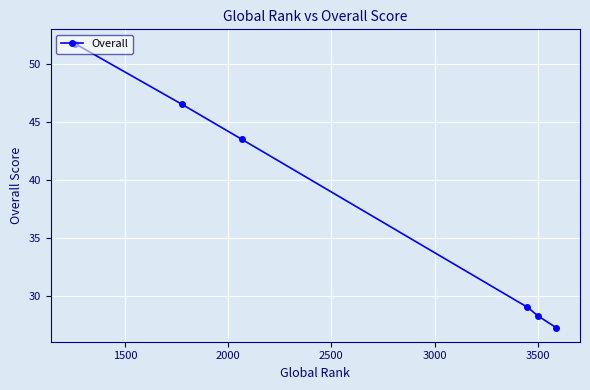

What is the value of the 4th point from the left?

29.0